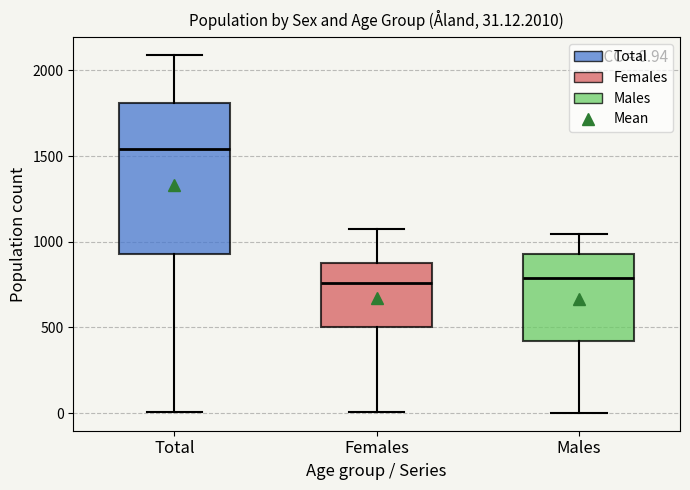

Comparing the boxes themselves (not the whiskers), which one is the tallest?

Total